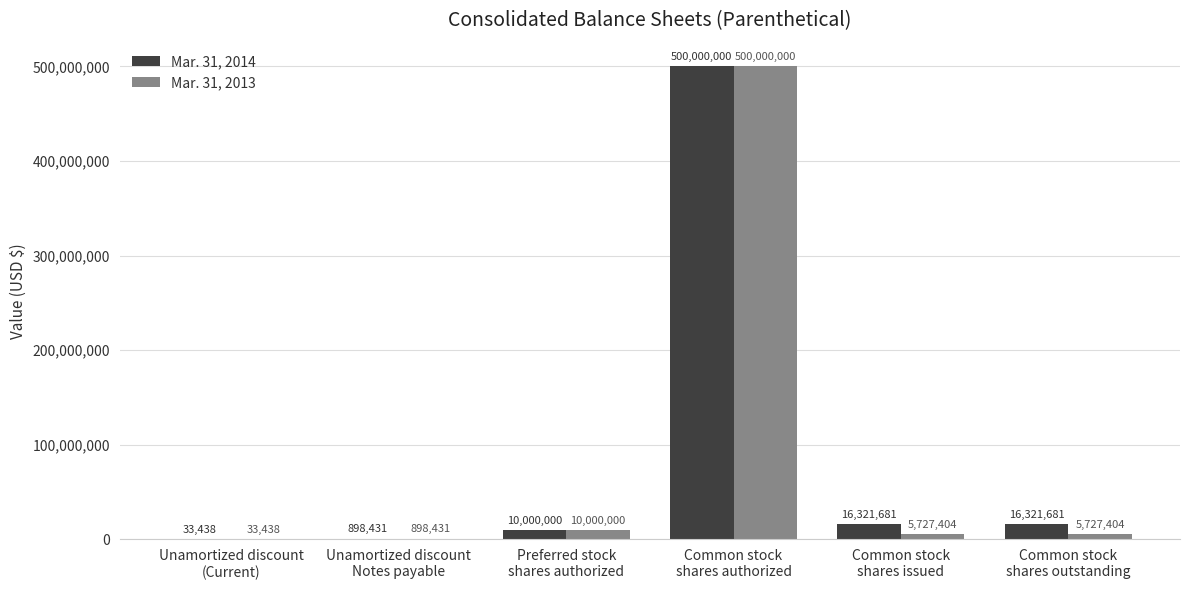

Which series has the largest total across all categories?

Mar. 31, 2014